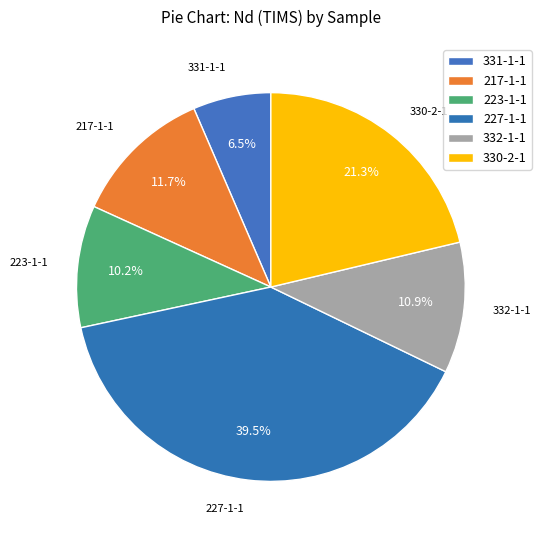

What portion of the pie excludes 227-1-1?

60.5%